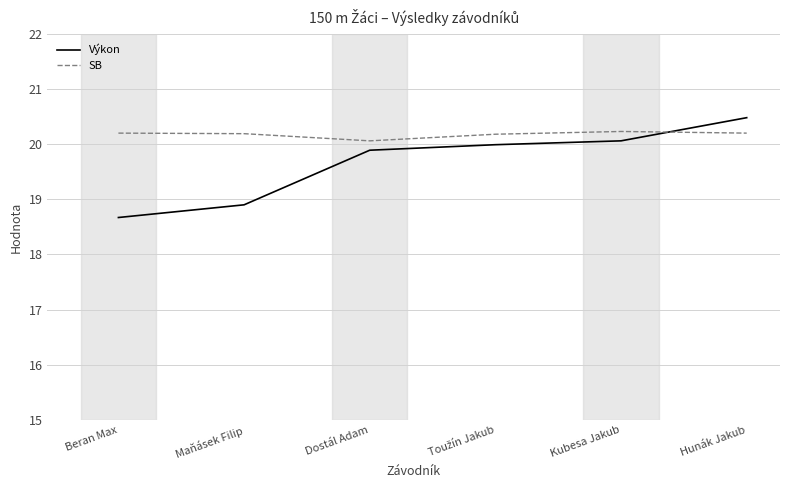

What position from the left is Beran Max?

1